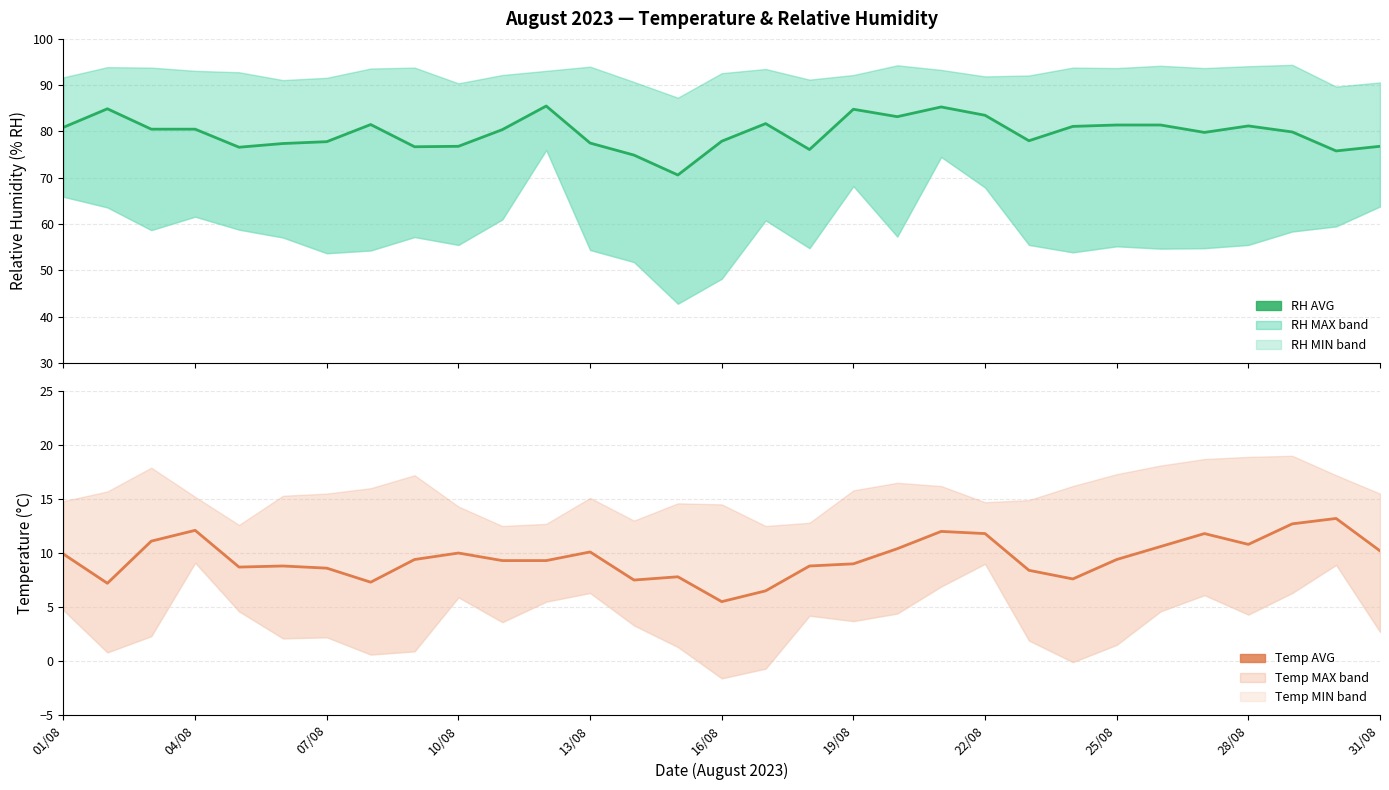

At which category is the sum across all series the highest?

20